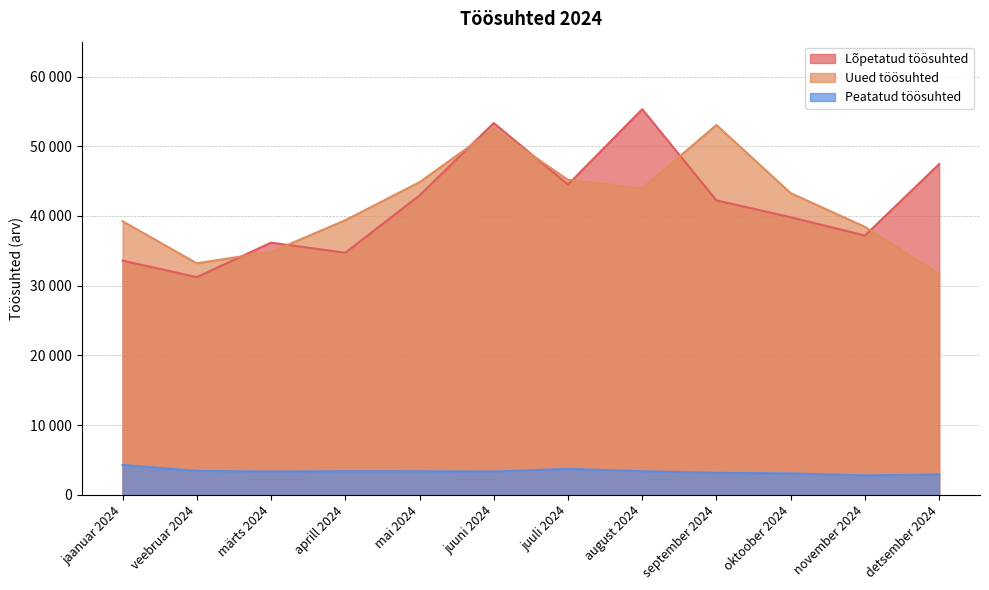

What position from the left is märts 2024?

3